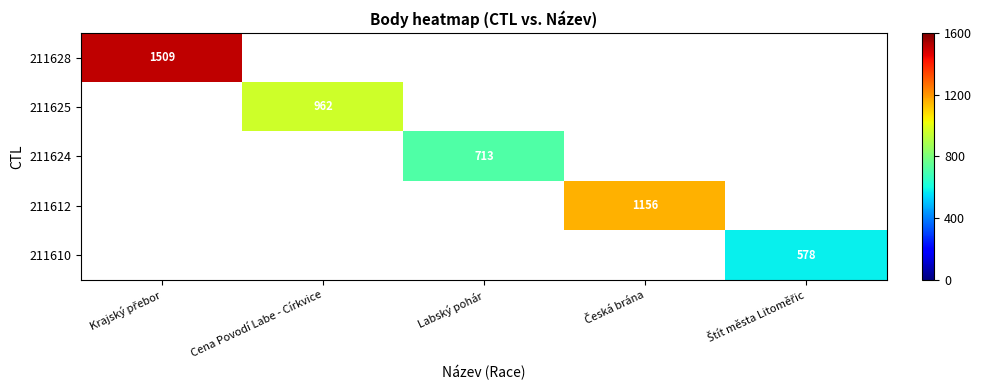

Count the number of categories in the chart.

5